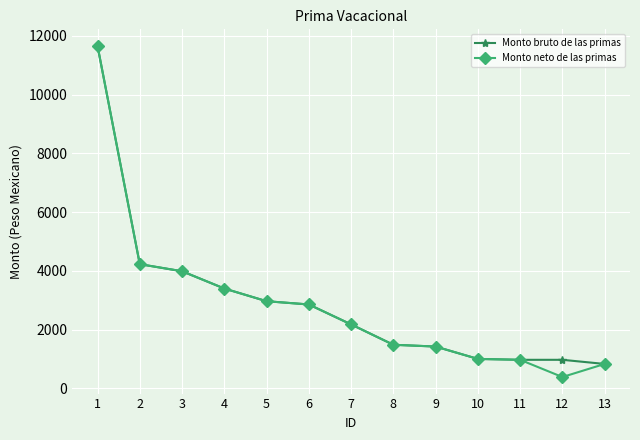

What is the approximate value of Monto bruto de las primas at 3, to the nearest 50?

4000